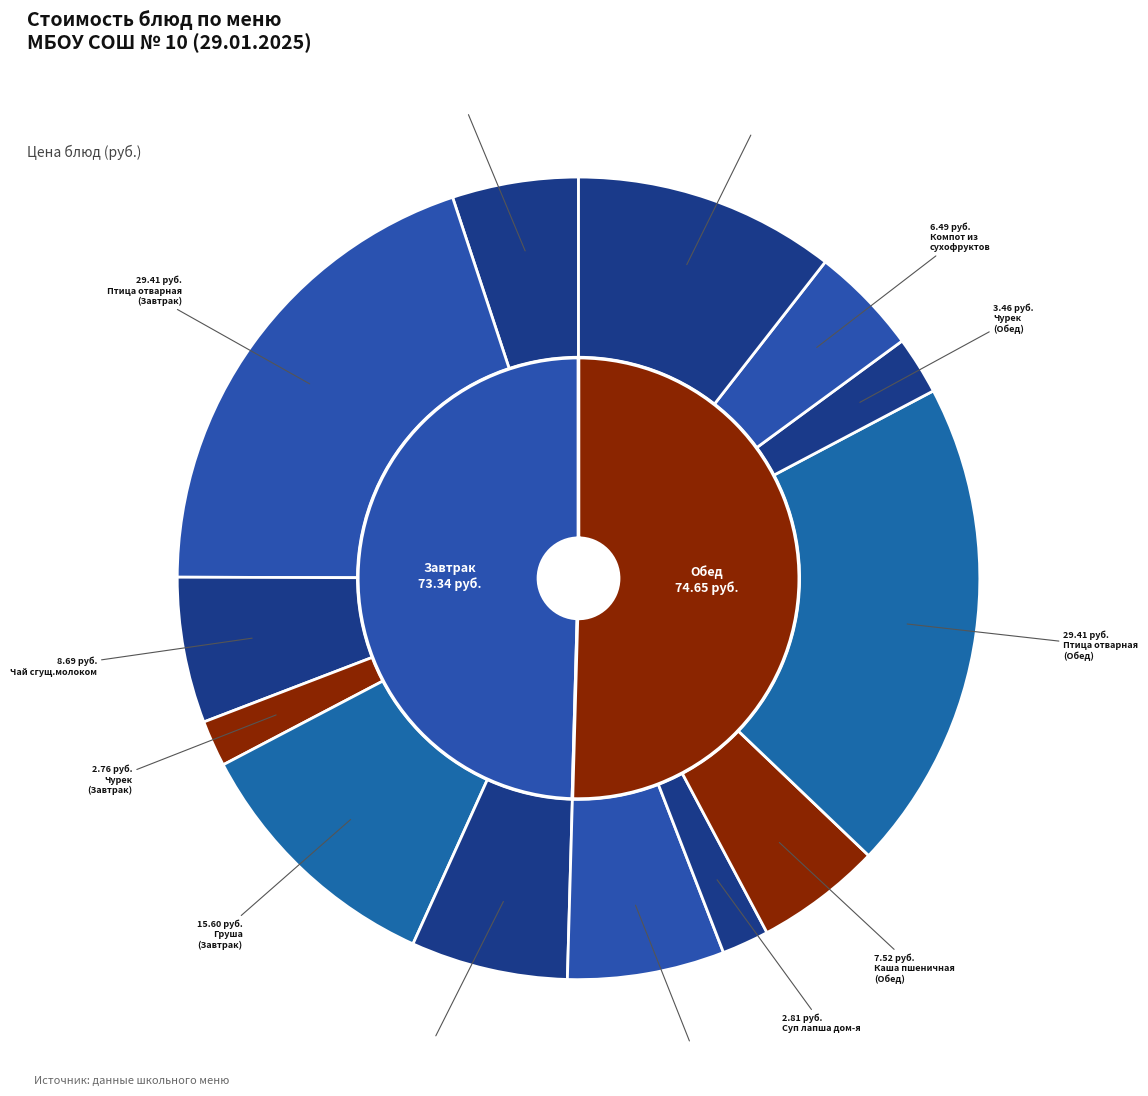

Combined, what portion of the pie is Салат из свеж
огурцов (Обед) and Суп лапша дом-я?

8.2%